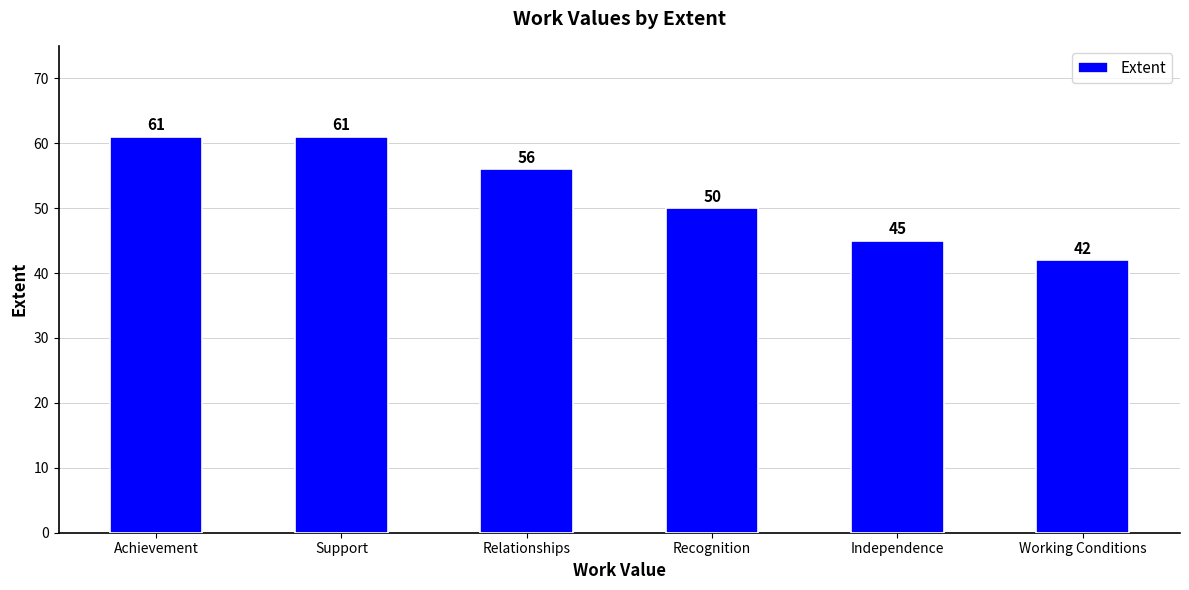

What is the sum of all values?

315